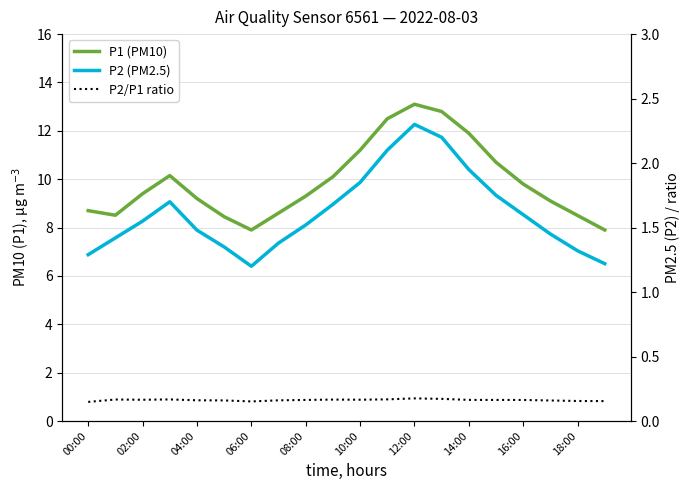

Does the chart display data point markers on the line(s)?

No